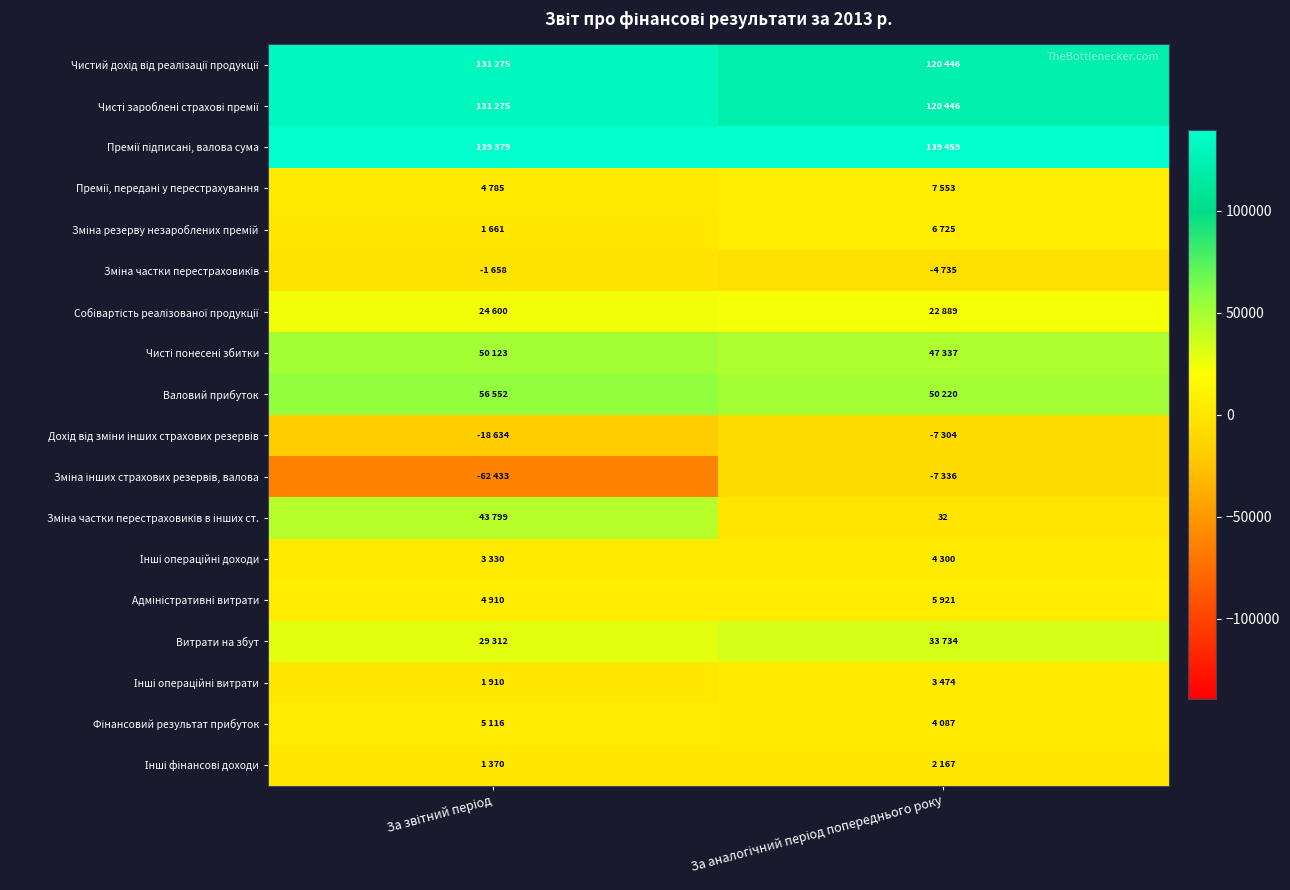

At За аналогічний період попереднього року, list the series in order from largest to smallest.

Премії підписані, валова сума, Чистий дохід від реалізації продукції, Чисті зароблені страхові премії, Валовий прибуток, Чисті понесені збитки, Витрати на збут, Собівартість реалізованої продукції, Премії, передані у перестрахування, Зміна резерву незароблених премій, Адміністративні витрати, Інші операційні доходи, Фінансовий результат прибуток, Інші операційні витрати, Інші фінансові доходи, Зміна частки перестраховиків в інших ст., Зміна частки перестраховиків, Дохід від зміни інших страхових резервів, Зміна інших страхових резервів, валова